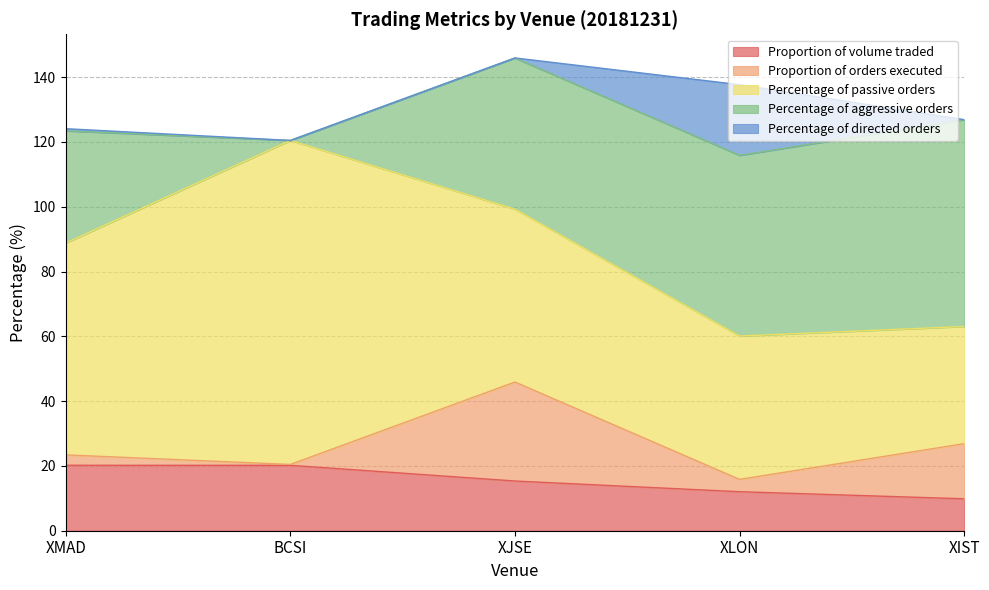

Reading left to right, extract all data points from this chart.

Proportion of volume traded: 20.2	20.2	15.3	12.0	9.9
Proportion of orders executed: 3.2	0.3	30.6	3.8	17.0
Percentage of passive orders: 65.4	100.0	53.3	44.2	36.2
Percentage of aggressive orders: 34.6	0.0	46.7	55.8	63.8
Percentage of directed orders: 0.7	0.0	0.0	21.8	0.0